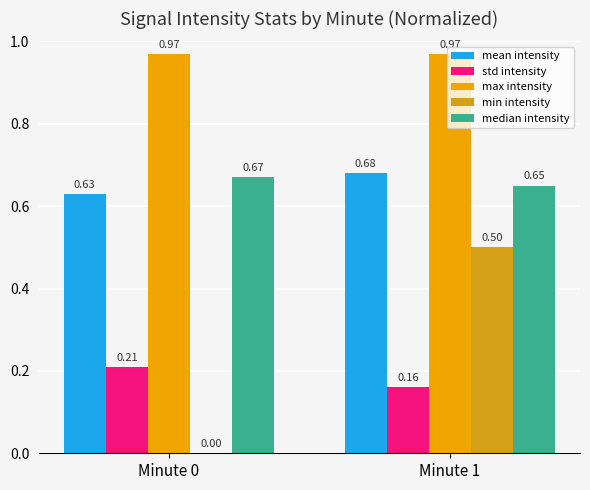

Between Minute 0 and Minute 1, which is larger?

Minute 1